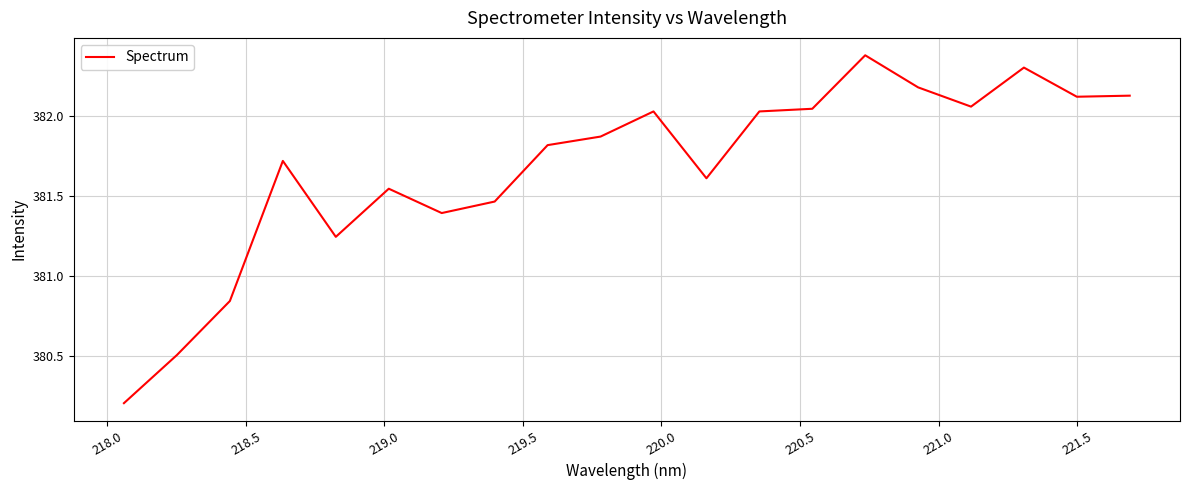

What is the difference between the maximum and minimum values?

2.2